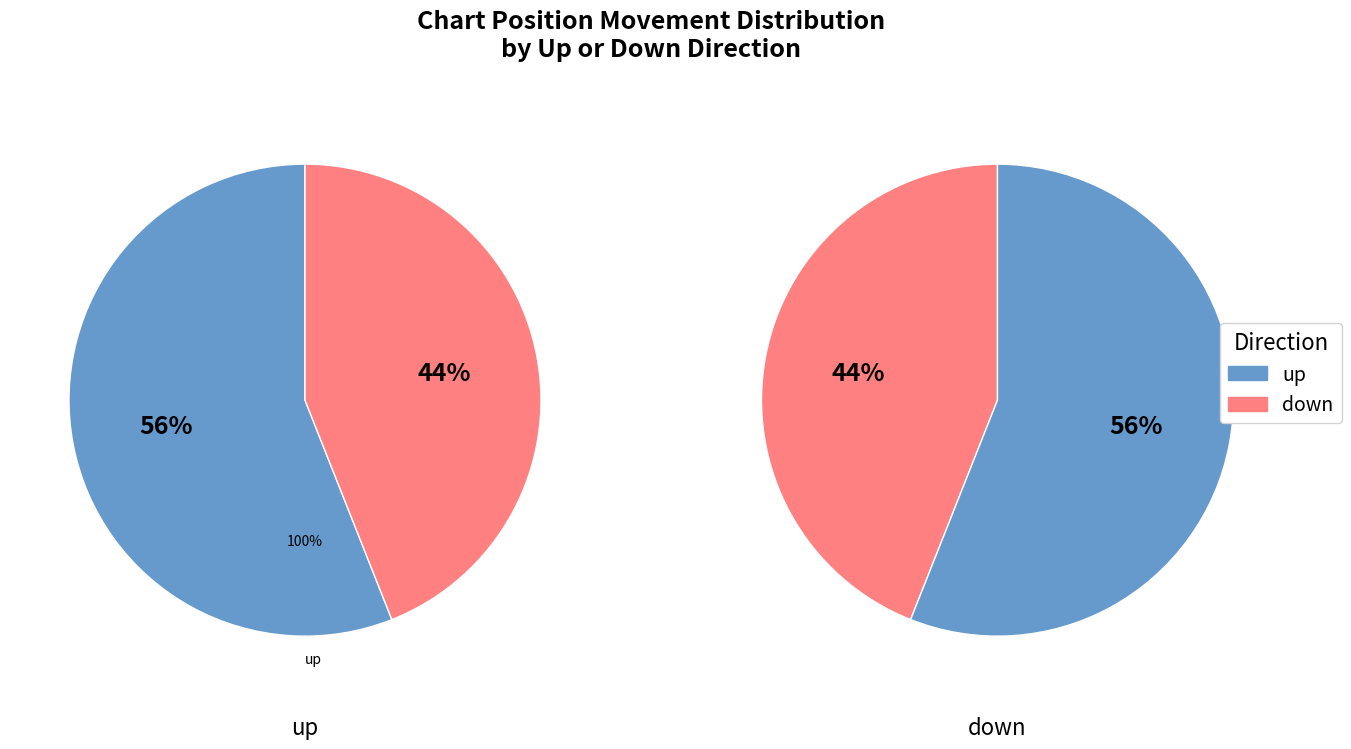

How many slices are in this pie chart?

2